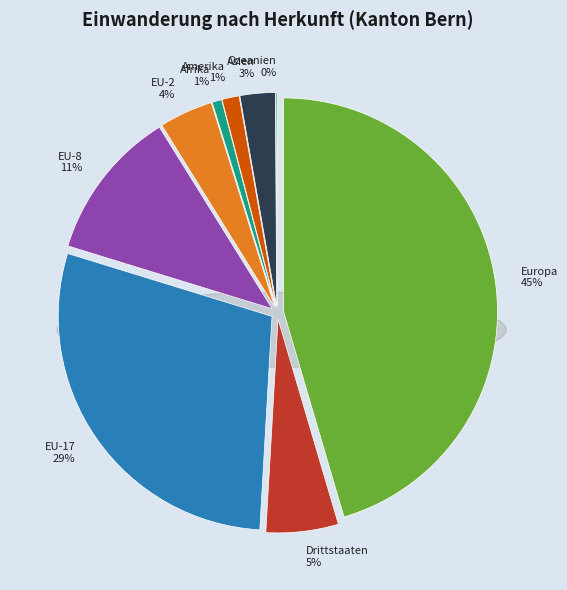

Does any single category account for the majority?

No